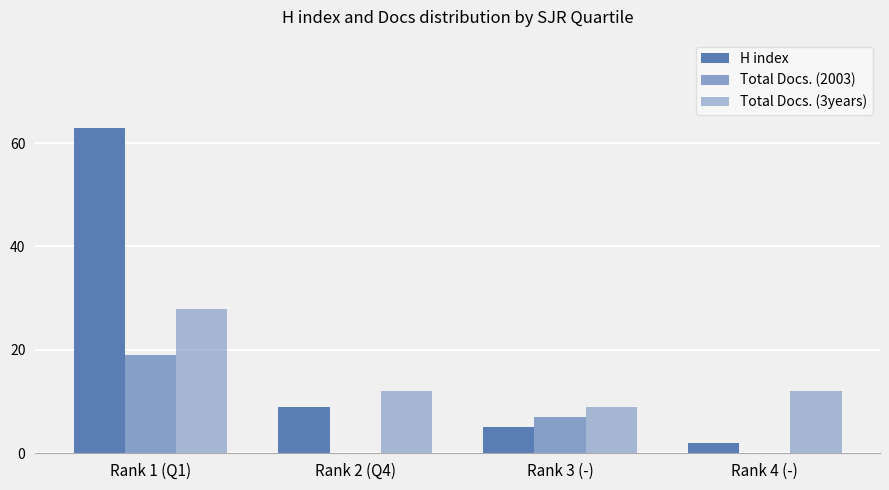

Which series has the largest range (max minus min)?

H index